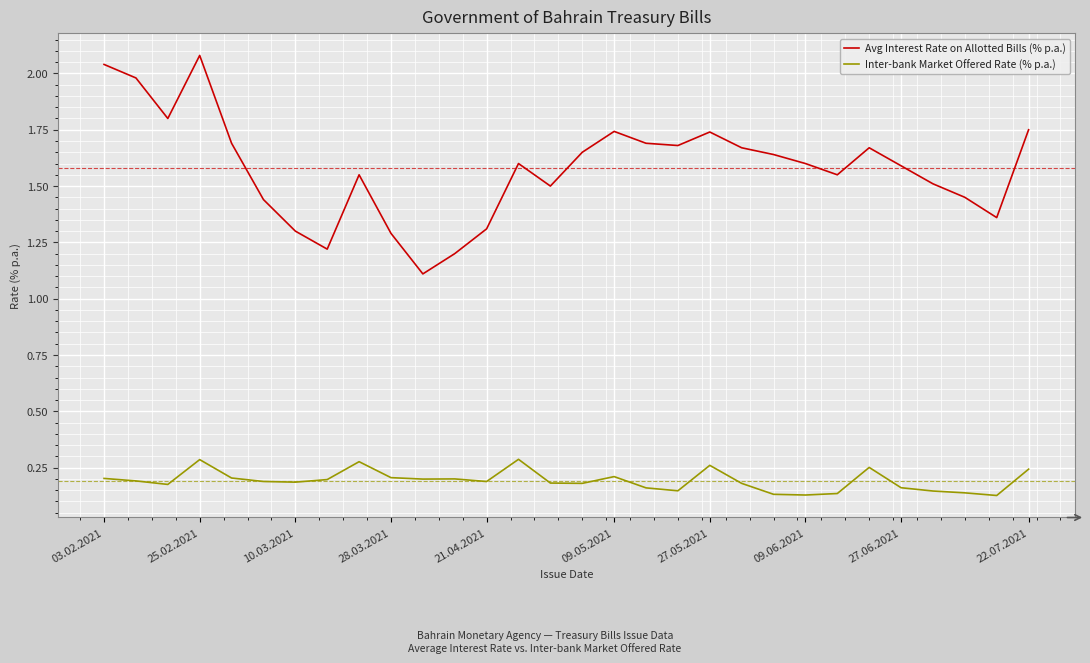

List the series in order of their overall mean, highest first.

Avg Interest Rate on Allotted Bills (% p.a.), Inter-bank Market Offered Rate (% p.a.)